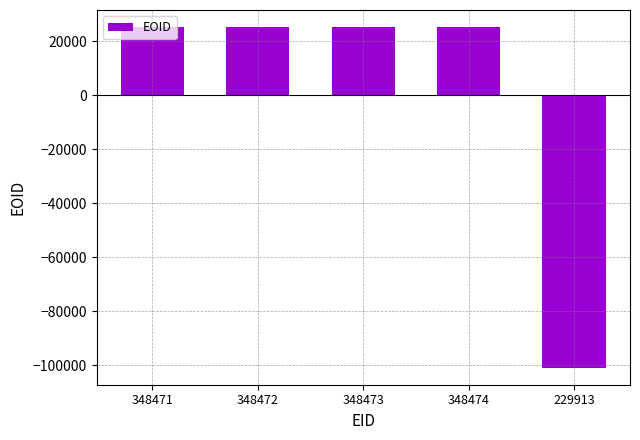

What is the maximum value shown in the chart?

25230.2